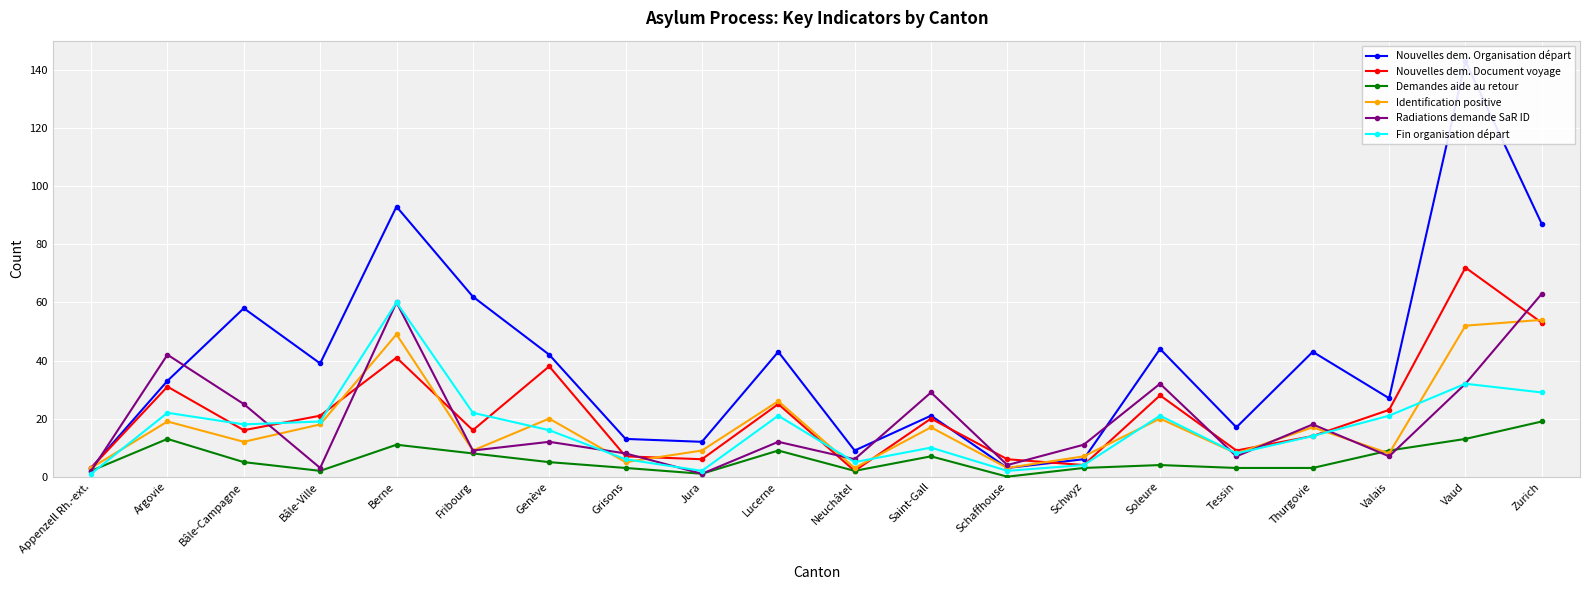

What is the value of the Radiations demande SaR ID point at the 7th from the left?

12